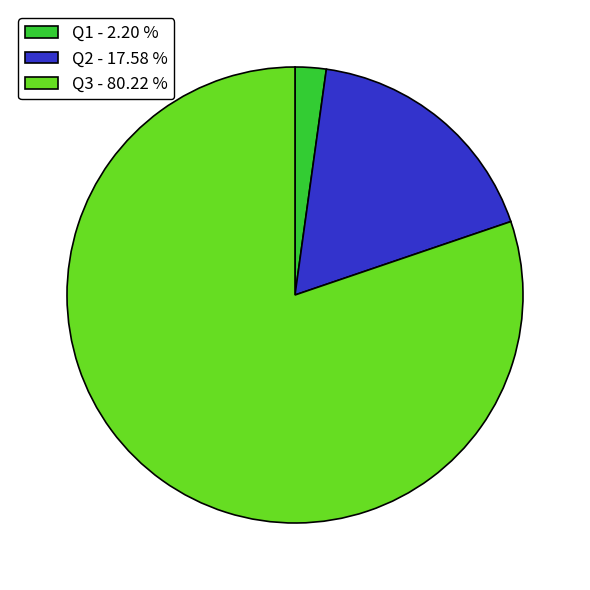

Do Q3 - 80.22 % and Q2 - 17.58 % together represent more than half of the pie?

Yes